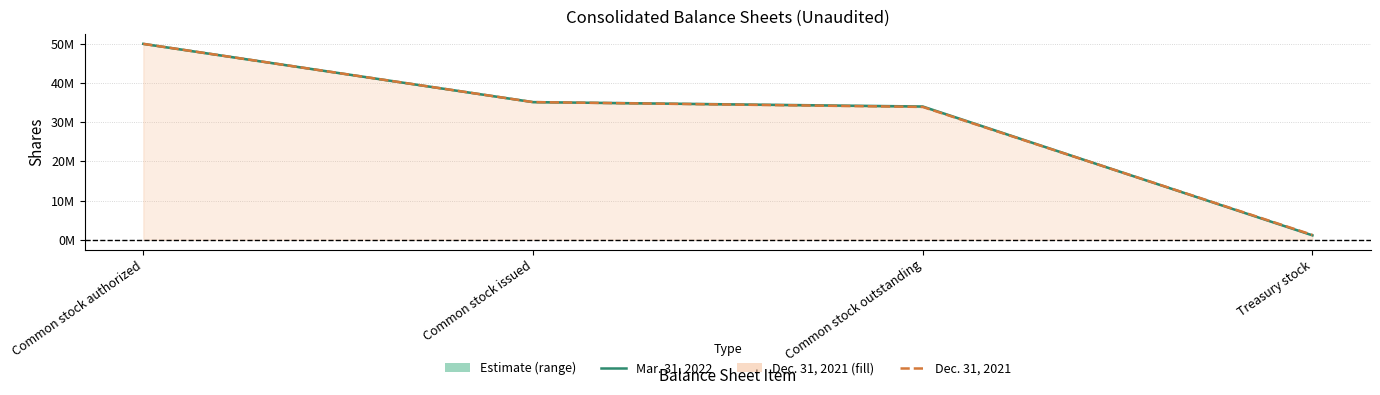

What position from the left is Common stock outstanding?

3